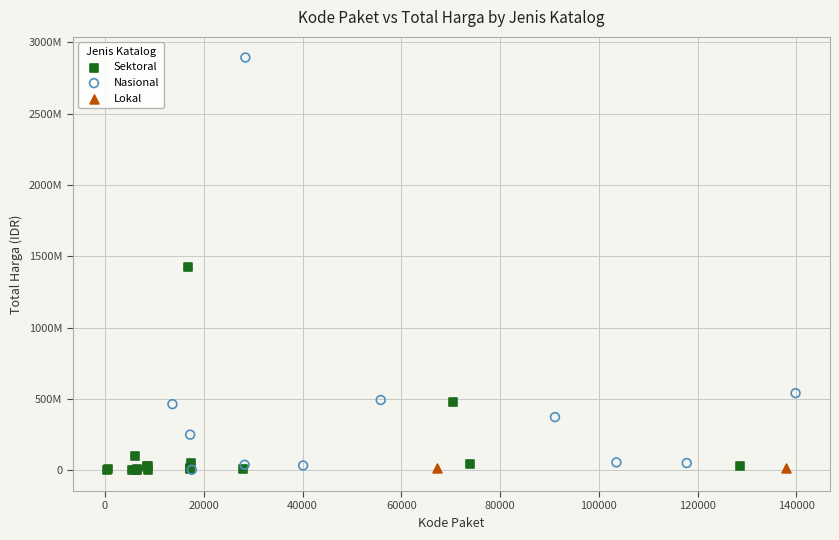

What are all the series names shown in the legend?

Sektoral, Nasional, Lokal